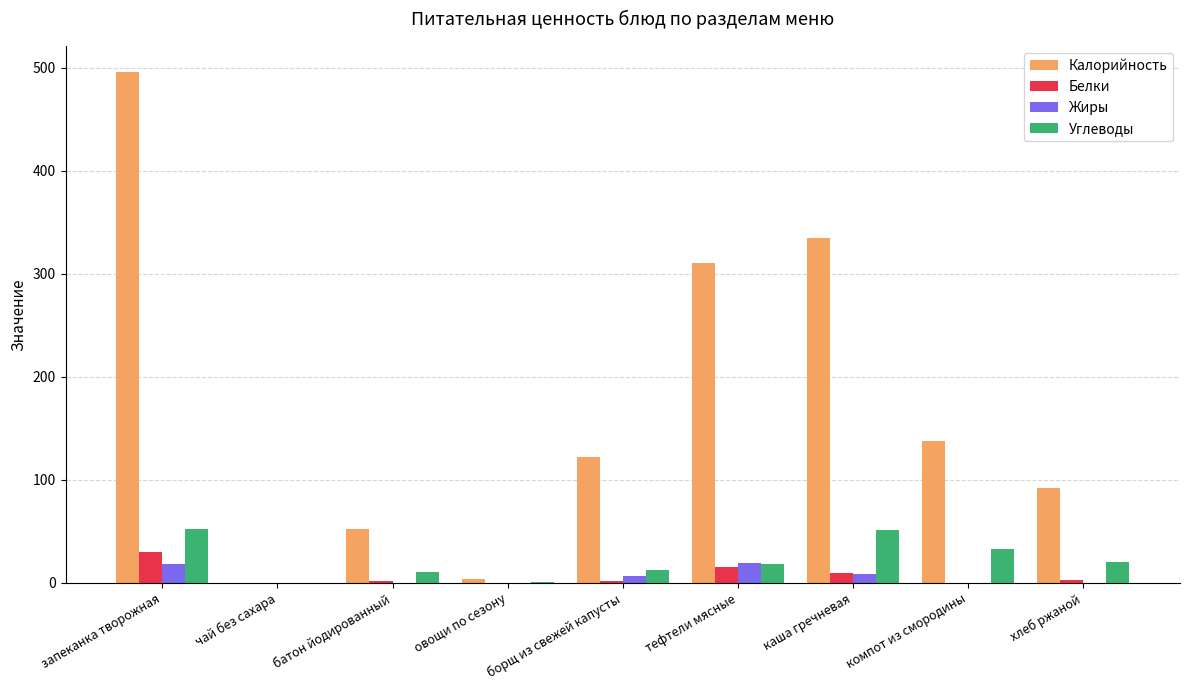

Between овощи по сезону and каша гречневая, which series saw the biggest shift?

Калорийность